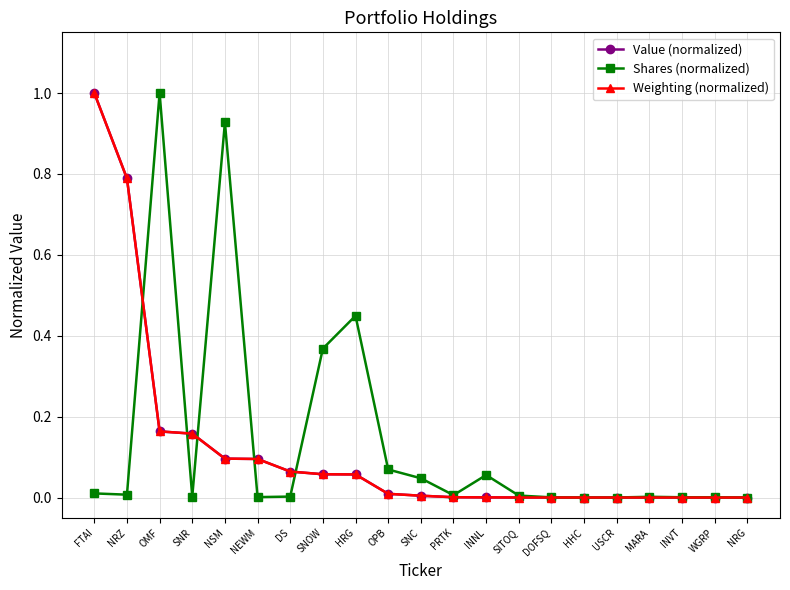

Which series has the largest total across all categories?

Shares (normalized)